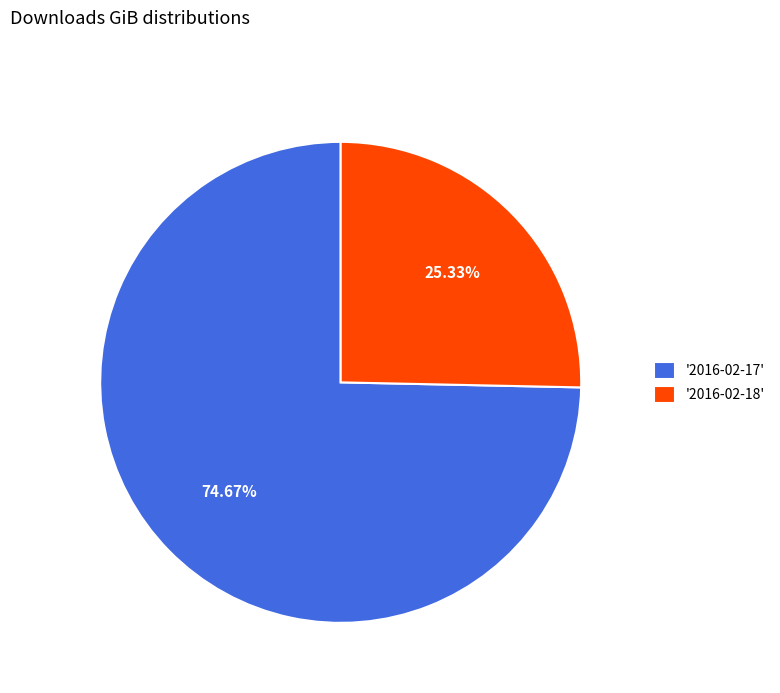

Rank the categories by value from highest to lowest.

'2016-02-17', '2016-02-18'